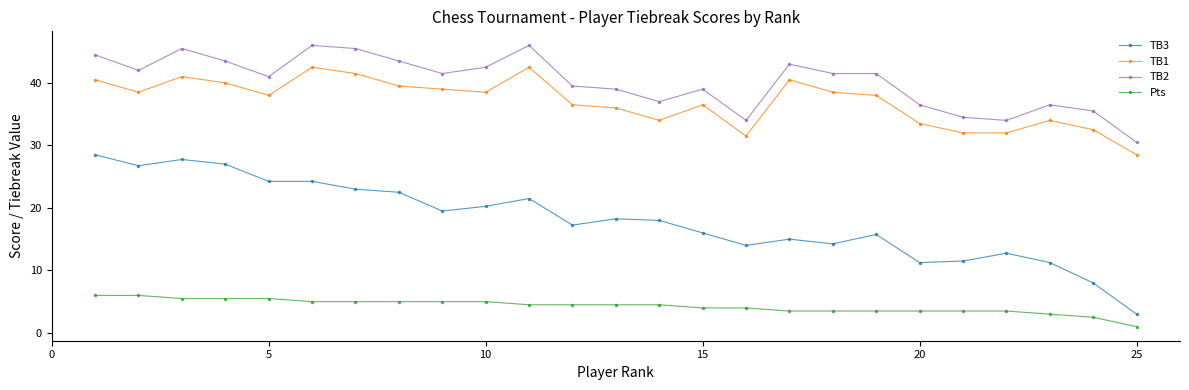

Does the chart have visible grid lines?

No